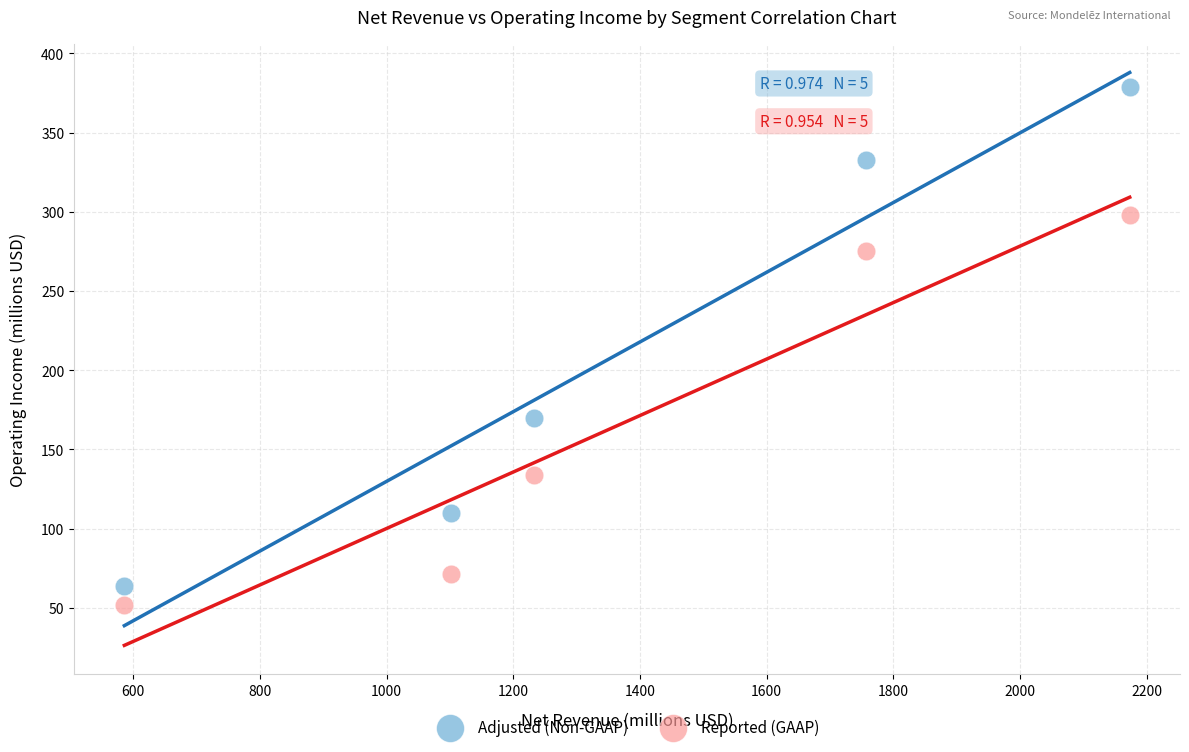

Across all data points, what is the average X value?

1370